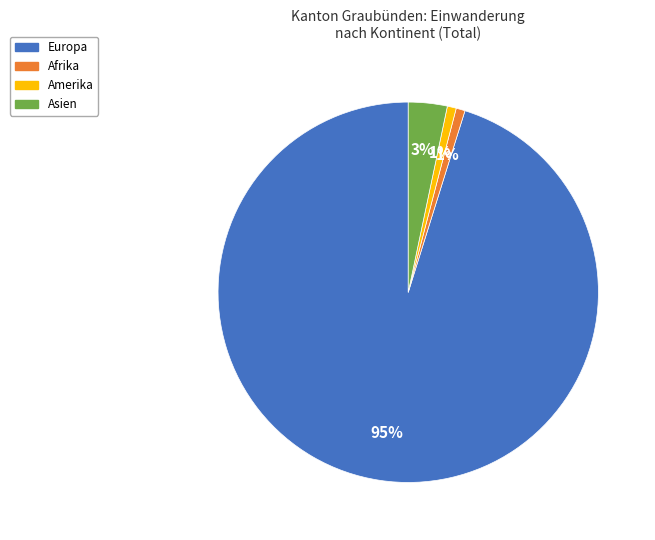

How many segments does this pie chart have?

4